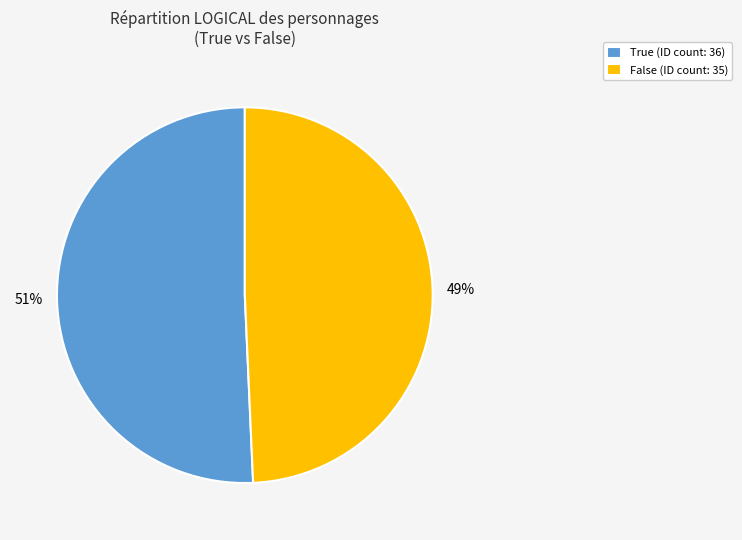

Between False and True, which is larger?

True